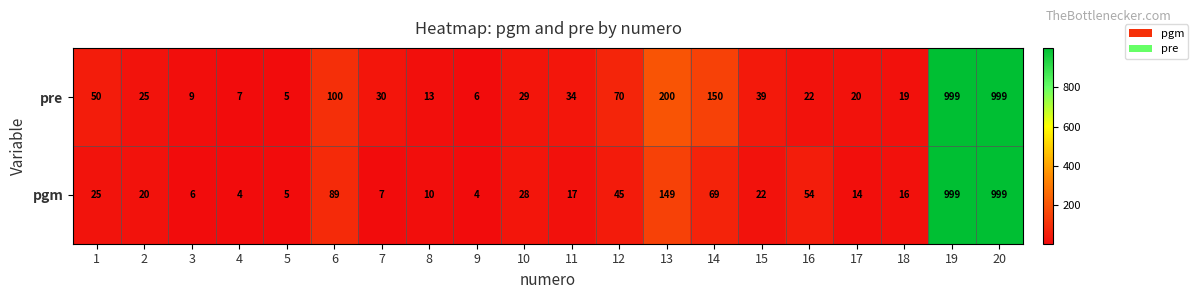

At 9, list the series in order from largest to smallest.

pre, pgm